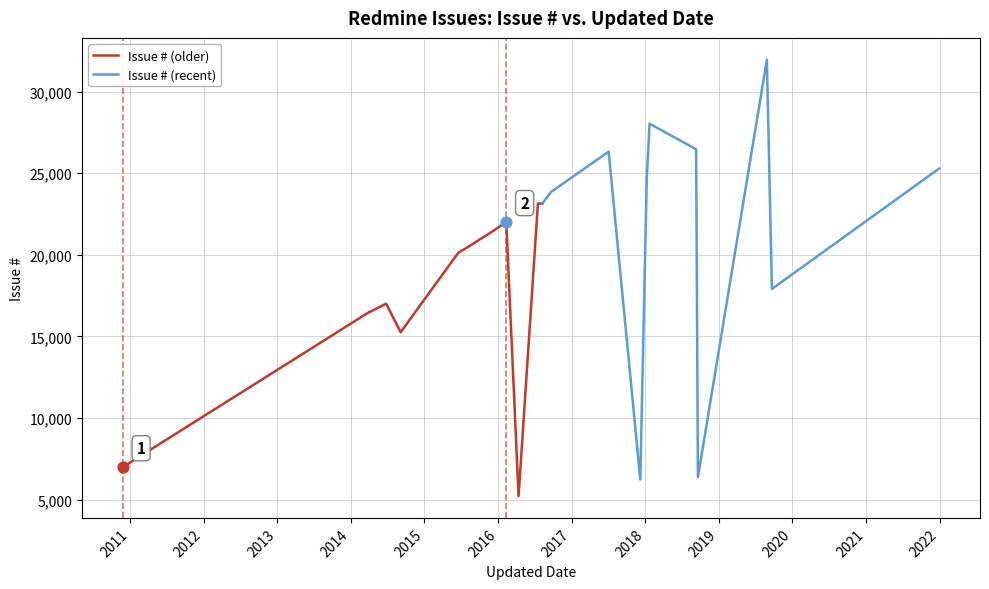

At how many categories does at least one series exceed 6922?

12